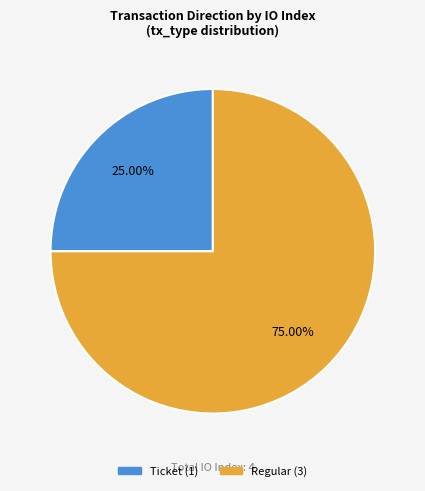

What percentage is the Regular slice, to the nearest percent?

75%